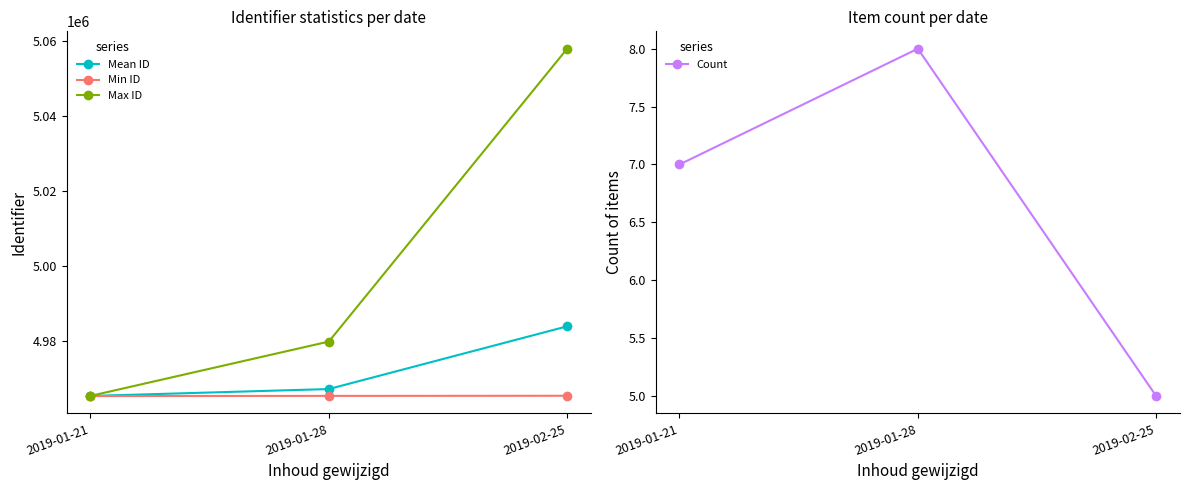

Rank the series by their maximum value, from lowest to highest.

Count, Min ID, Mean ID, Max ID